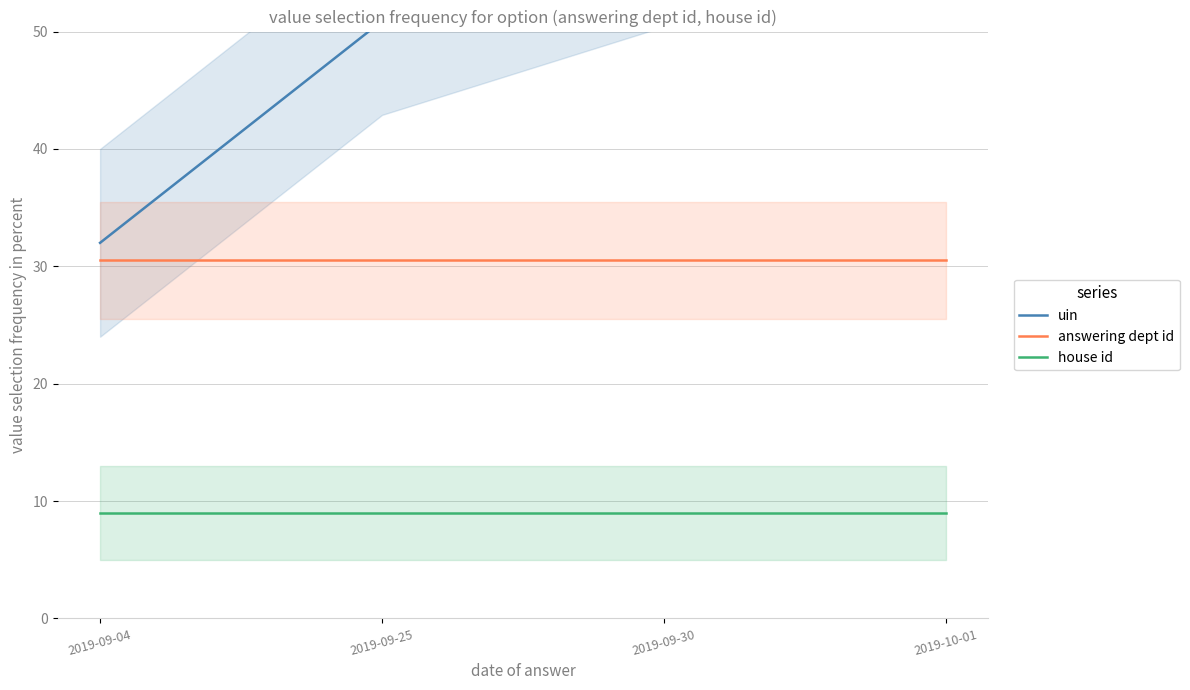

Which series changed the most between 2019-09-25 and 2019-10-01?

uin